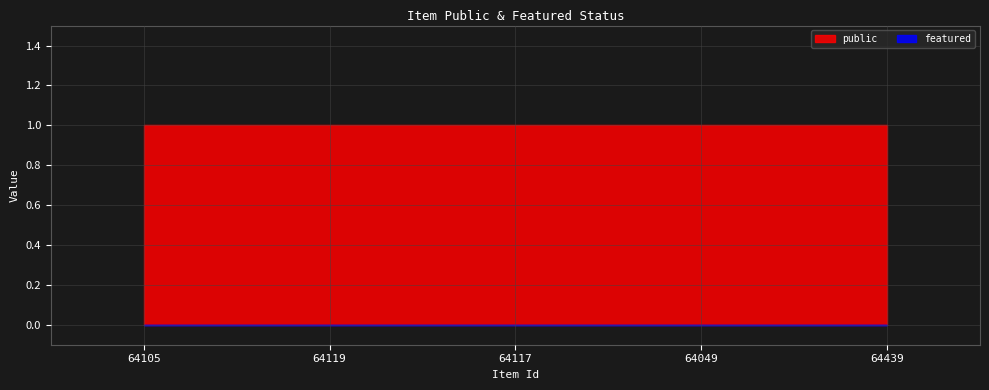

Is it true that public equals 0 at 64049?

False